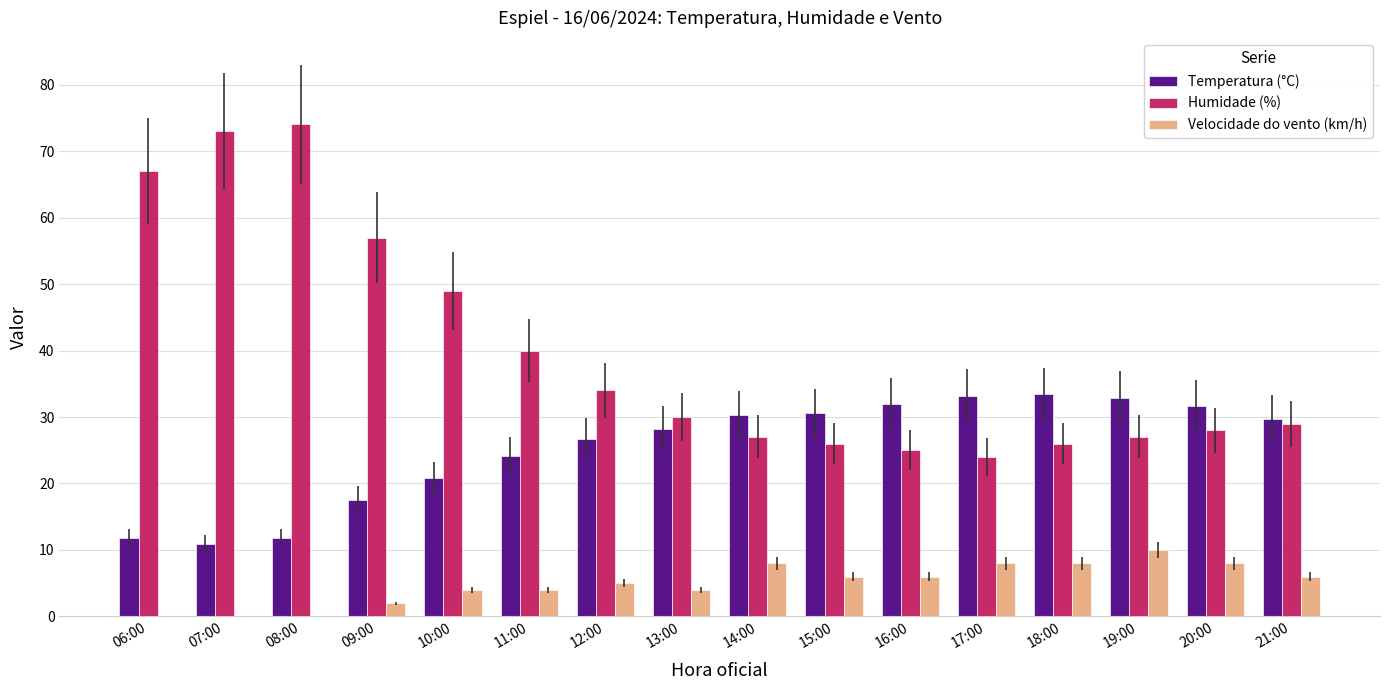

How many Velocidade do vento (km/h) values are between 4 and 8?

11